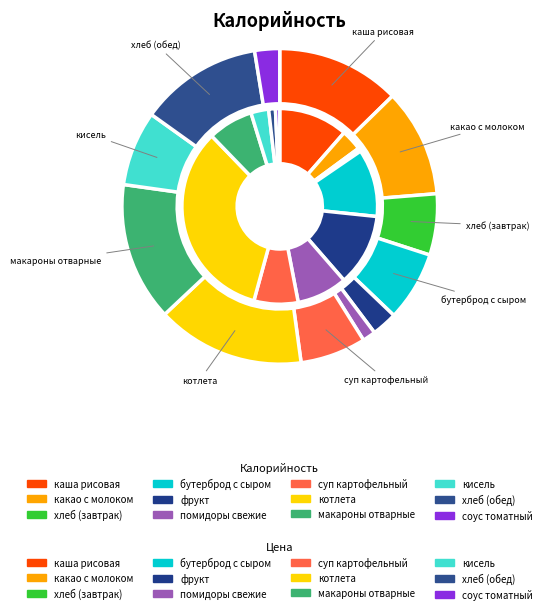

Does каша рисовая represent more than half of the total?

No